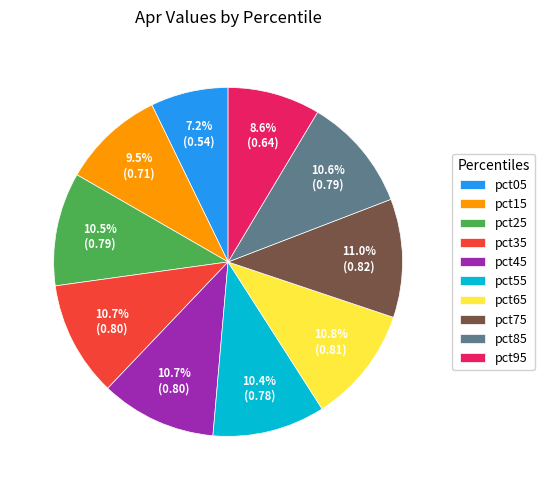

True or false: pct05 accounts for 1% of the total.

False